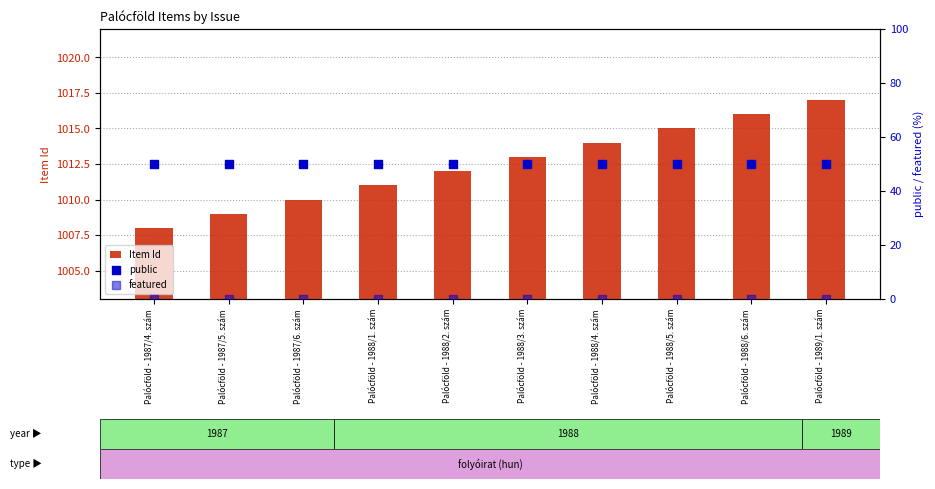

At which category is the sum across all series the highest?

Palócföld - 1989/1. szám